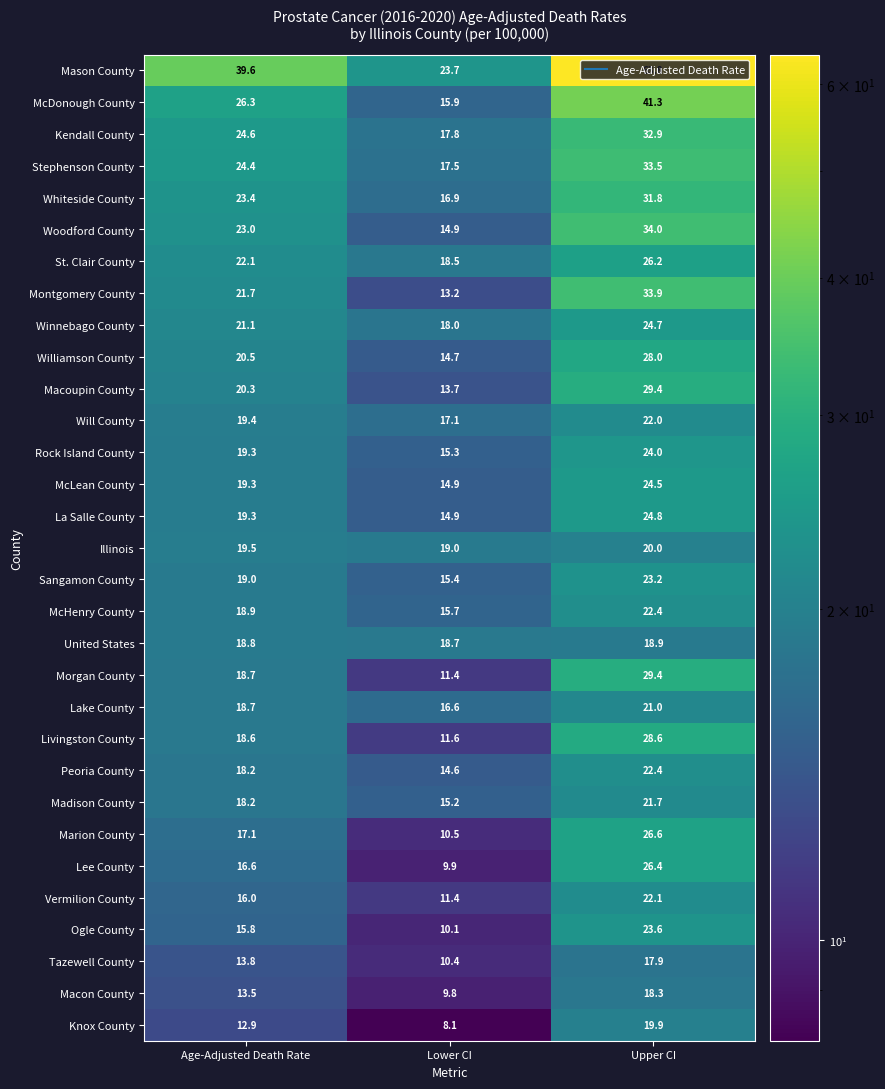

Which series changed the most between Age-Adjusted Death Rate and Lower CI?

Mason County